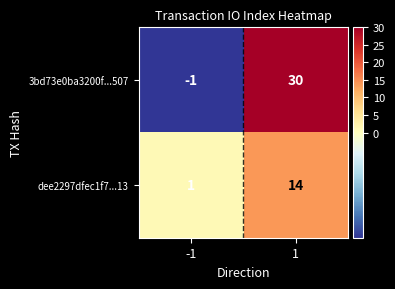

What is the maximum value for dee2297dfec1f7...13?

14